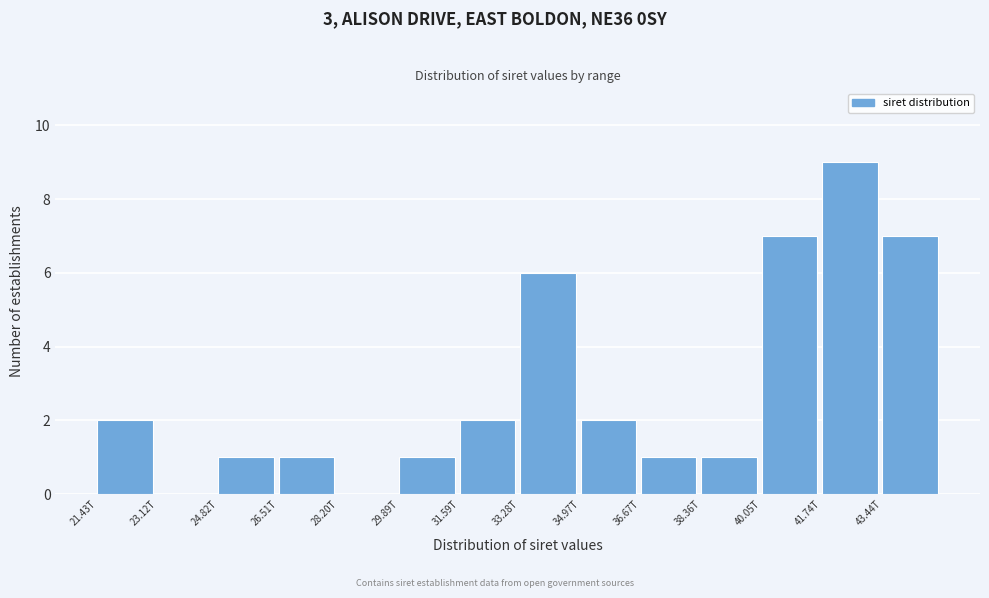

Reading left to right, extract all data points from this chart.

21.43T=2	23.12T=0	24.82T=1	26.51T=1	28.20T=0	29.89T=1	31.59T=2	33.28T=6	34.97T=2	36.67T=1	38.36T=1	40.05T=7	41.74T=9	43.44T=7